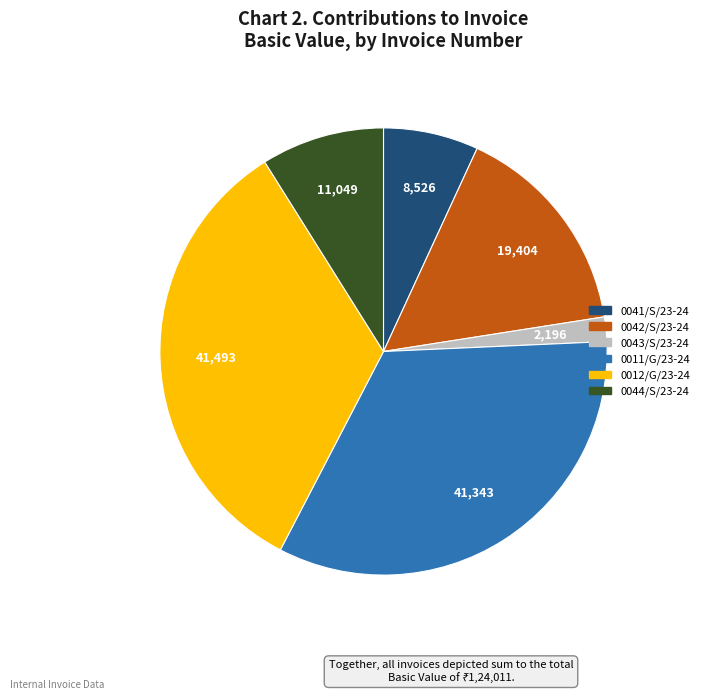

Is it true that 0043/S/23-24 is 2% of the pie?

True